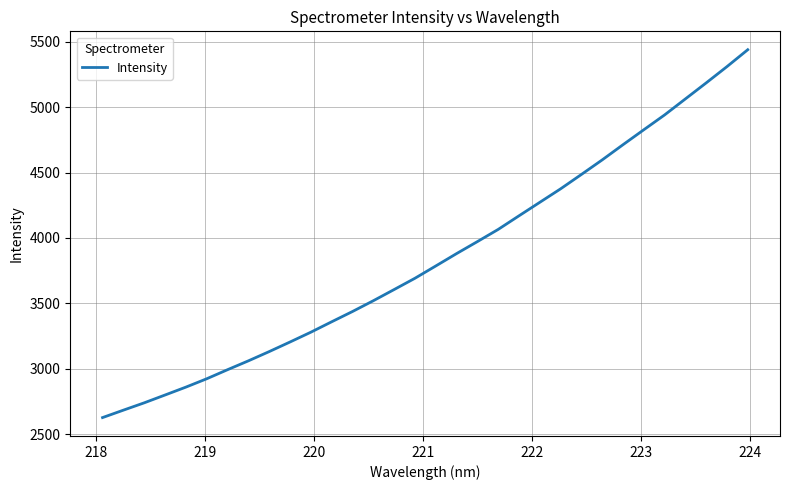

What is the greatest value displayed?

5438.5